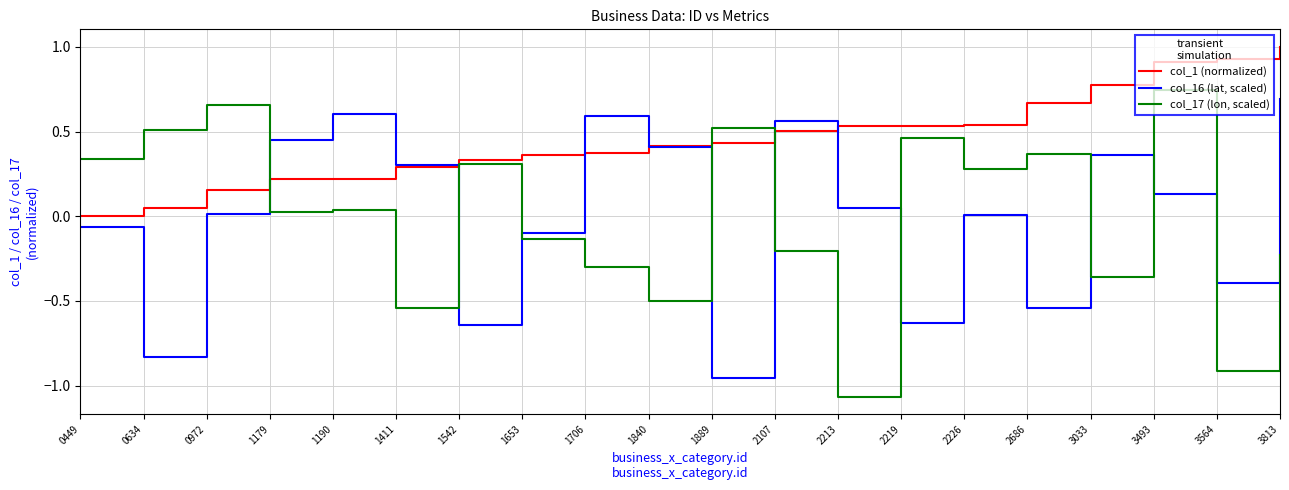

Is it true that col_17 (lon, scaled) equals 0.5 at 0449?

False